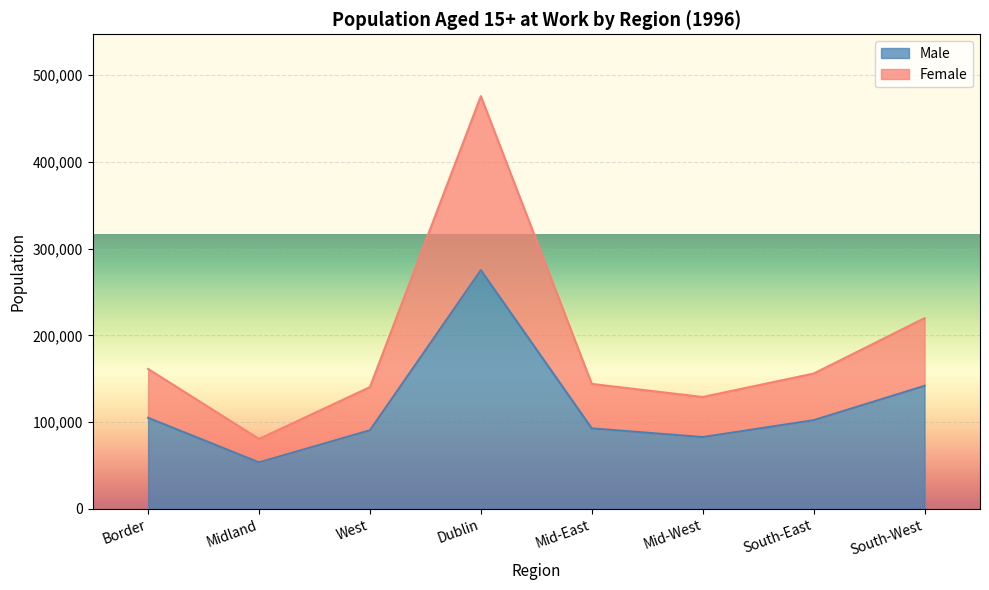

What is the total value across all series at Midland?

80533